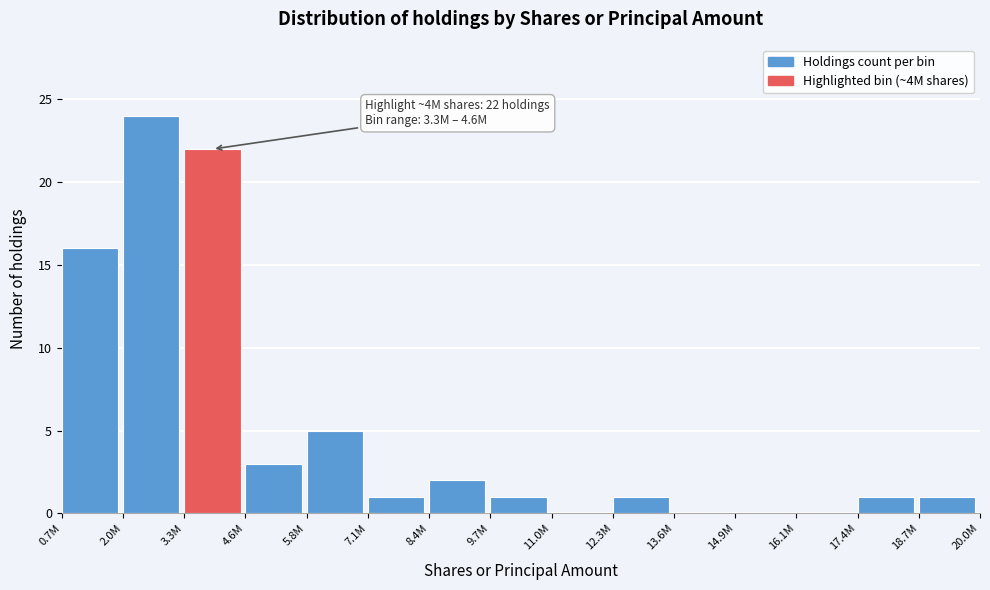

Reading right to left, list all the values displayed in this chart.

18.7M=1	17.4M=1	16.1M=0	14.9M=0	13.6M=0	12.3M=1	11.0M=0	9.7M=1	8.4M=2	7.1M=1	5.8M=5	4.6M=3	3.3M=22	2.0M=24	0.7M=16